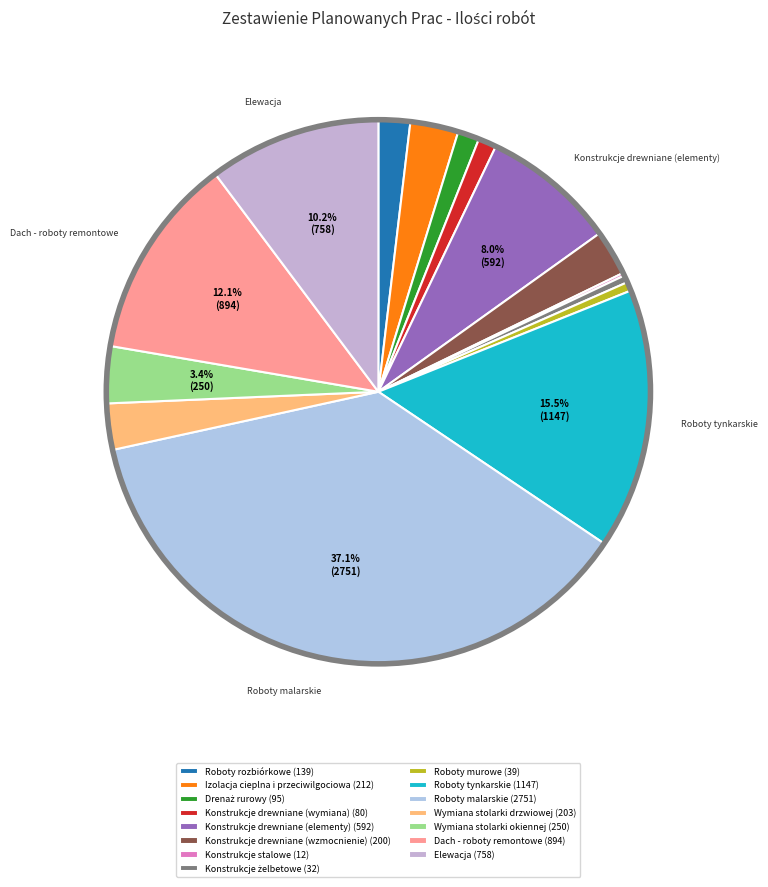

What is the ratio of the value at Konstrukcje stalowe to the value at Izolacja cieplna i przeciwilgociowa?

0.1